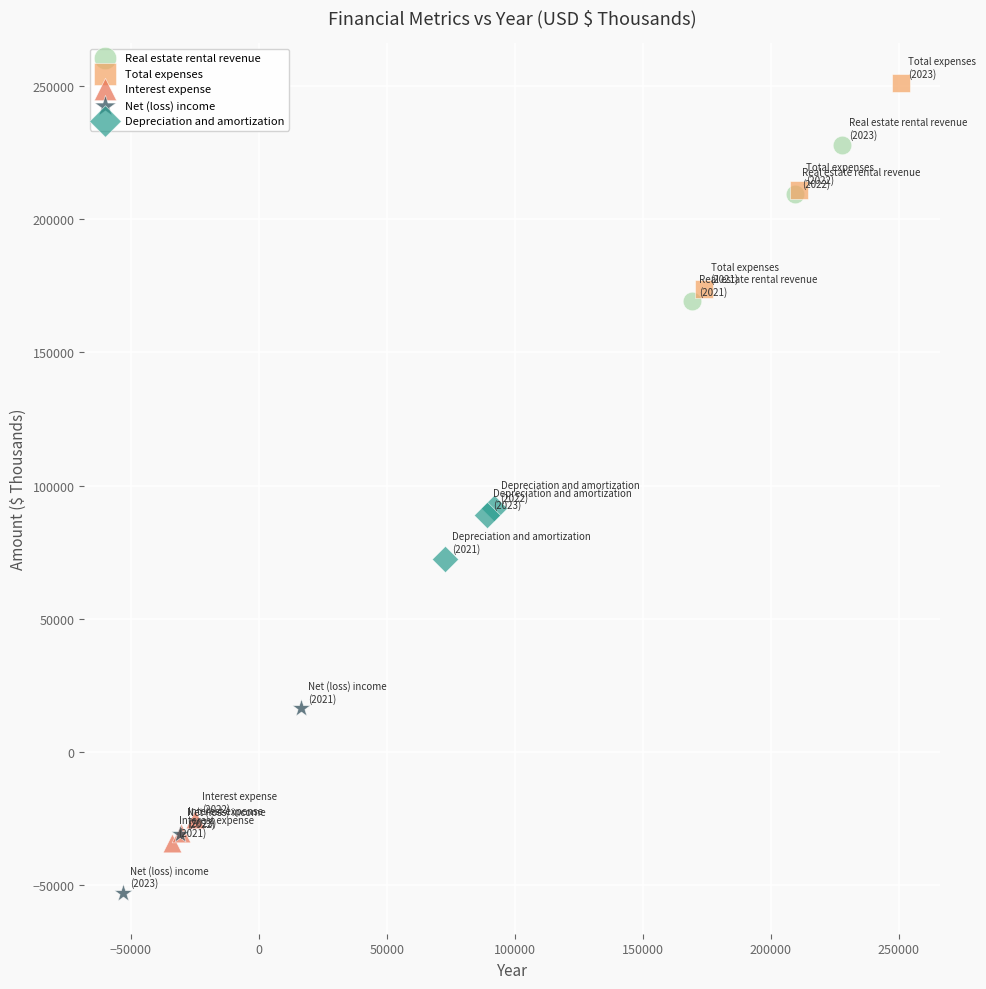

Which series has the widest spread of Y values?

Total expenses